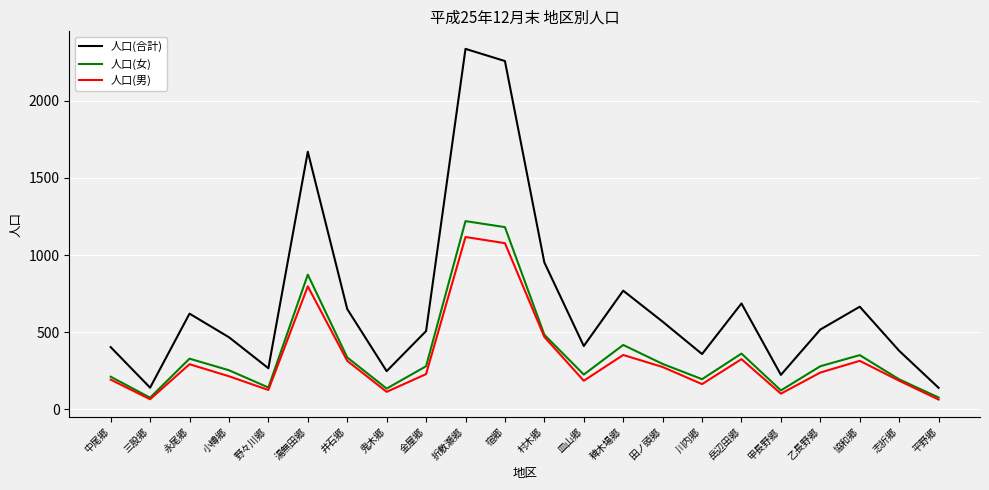

Which series has the widest spread of values?

人口(合計)